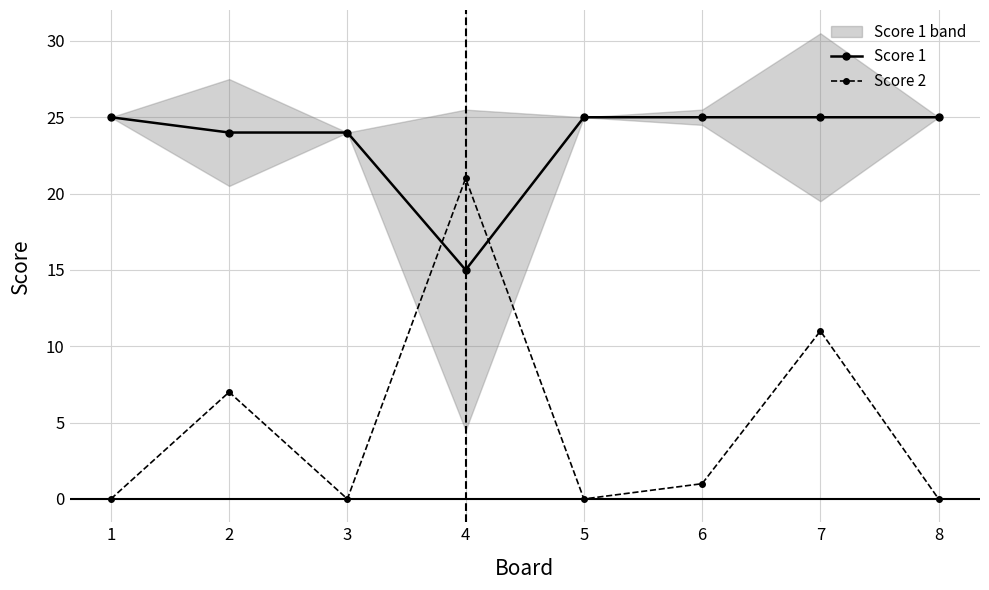

At which label does Score 2 reach its minimum?

1